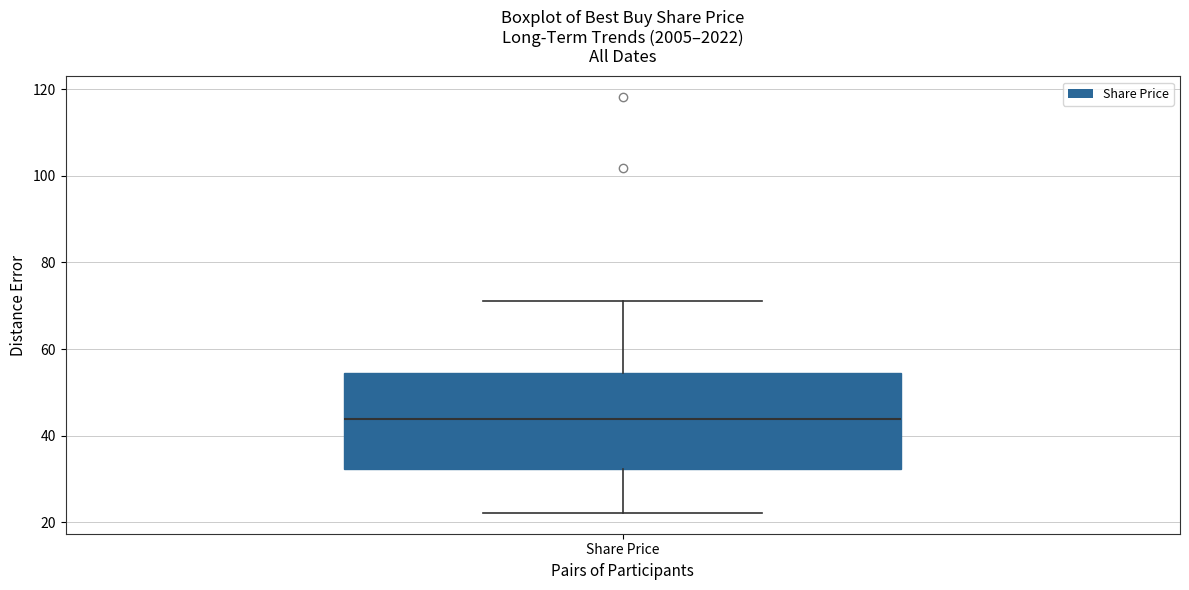

Transcribe this box plot: give where the median line is, the range the box spans, and where the two whiskers end, as read against the y-axis. The values are not printed on the chart, so give them approximately, as read against the axis.

median 44, box 32 to 54, whiskers 22 to 72